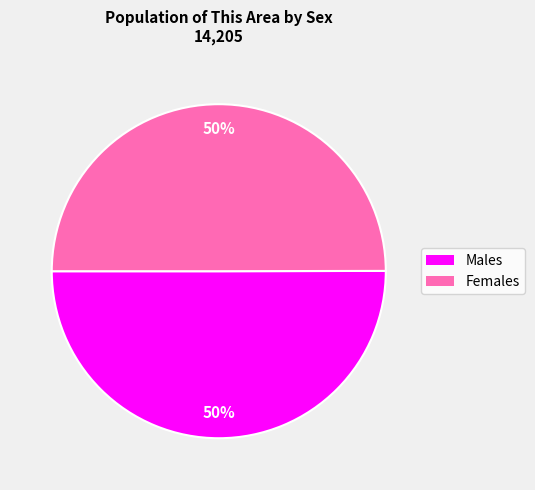

What is the largest slice in the pie chart?

Male